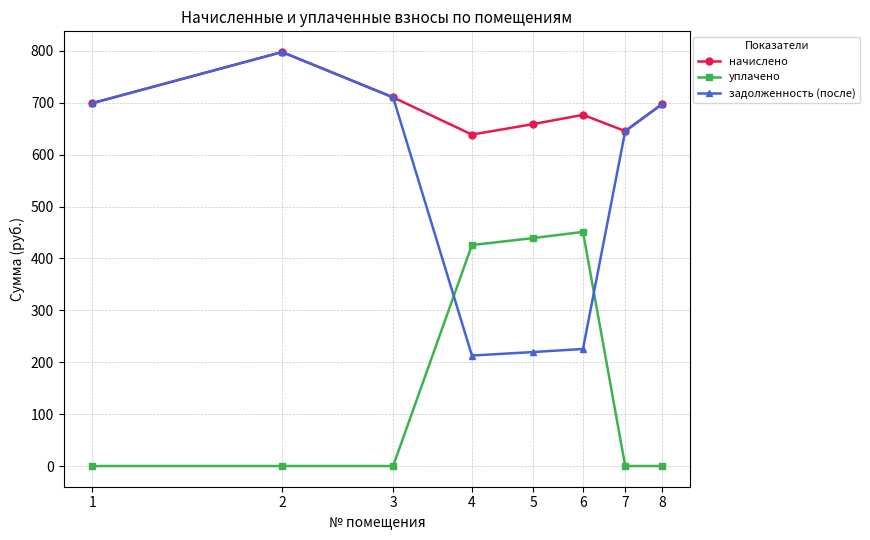

What is the maximum value for начислено?

797.8